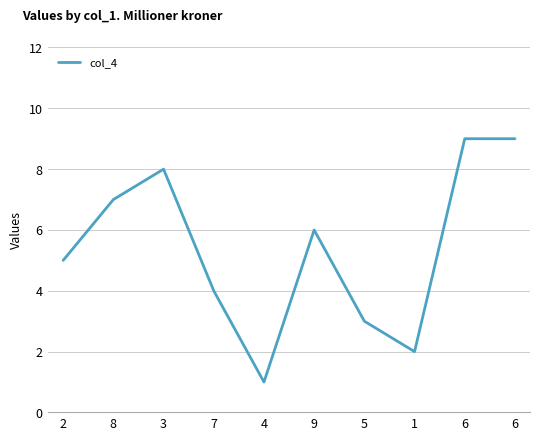

What is the sum of the values at 6 and 9?

15